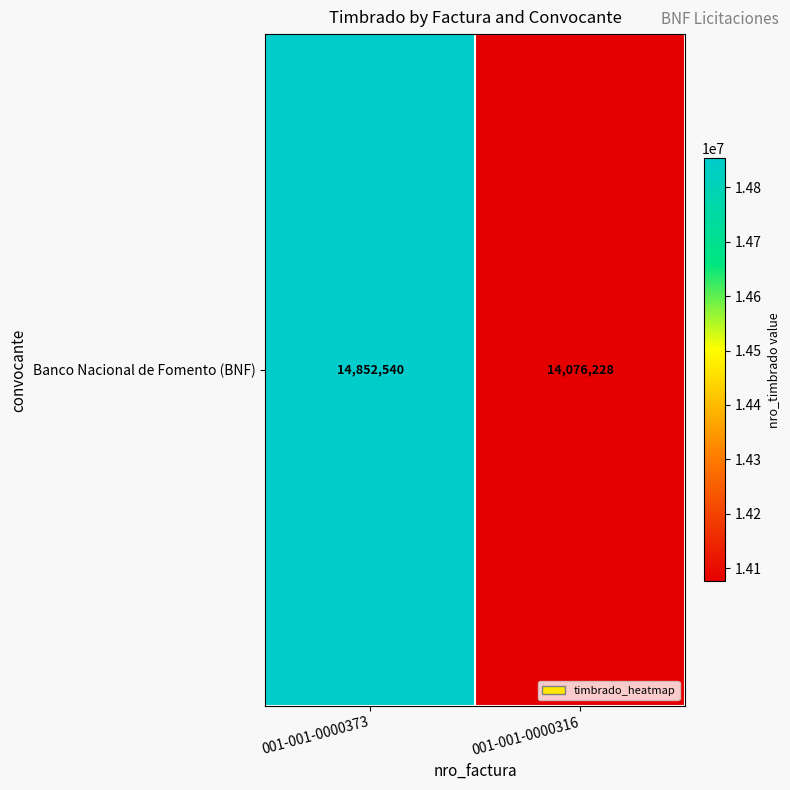

Reading right to left, extract all data points from this chart.

14076228	14852540